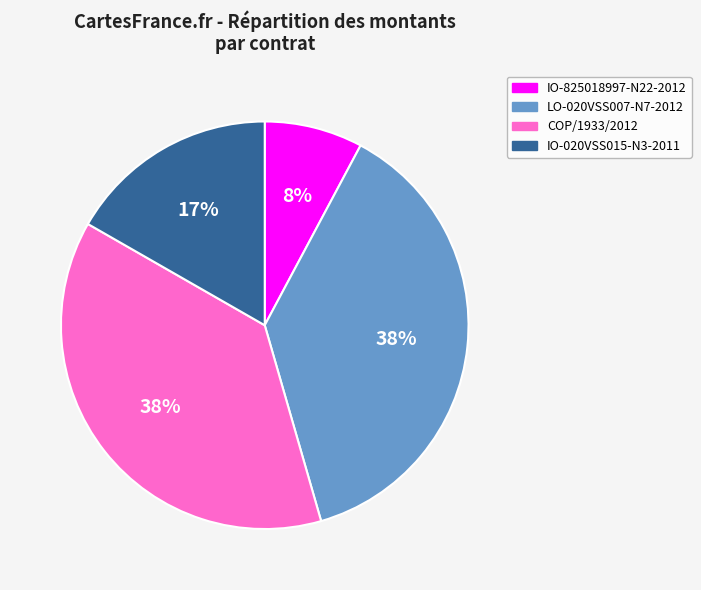

Count the number of slices in the pie.

4